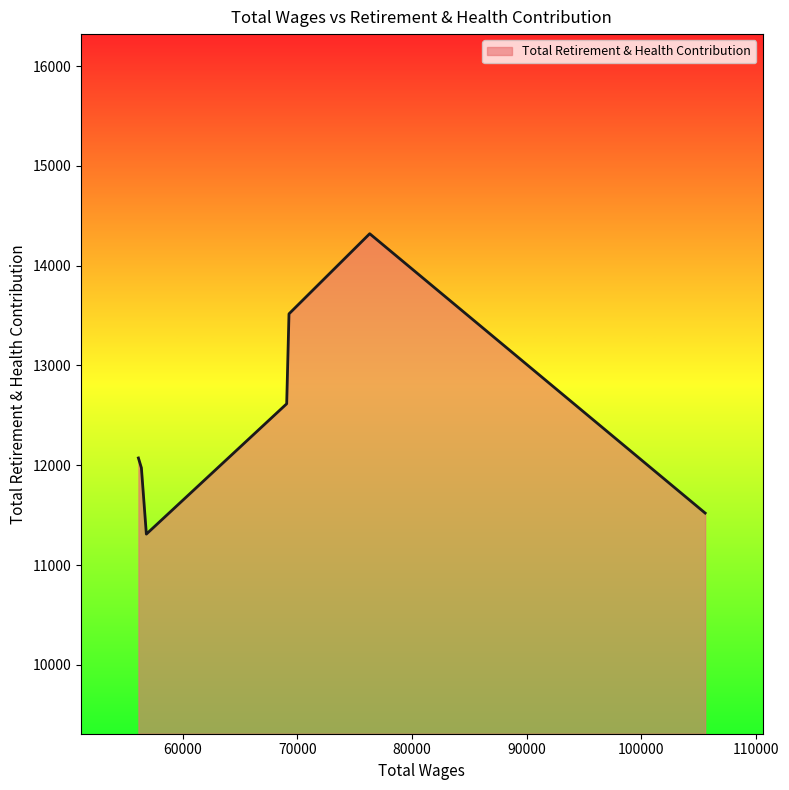

What is the sum of all values?

87331